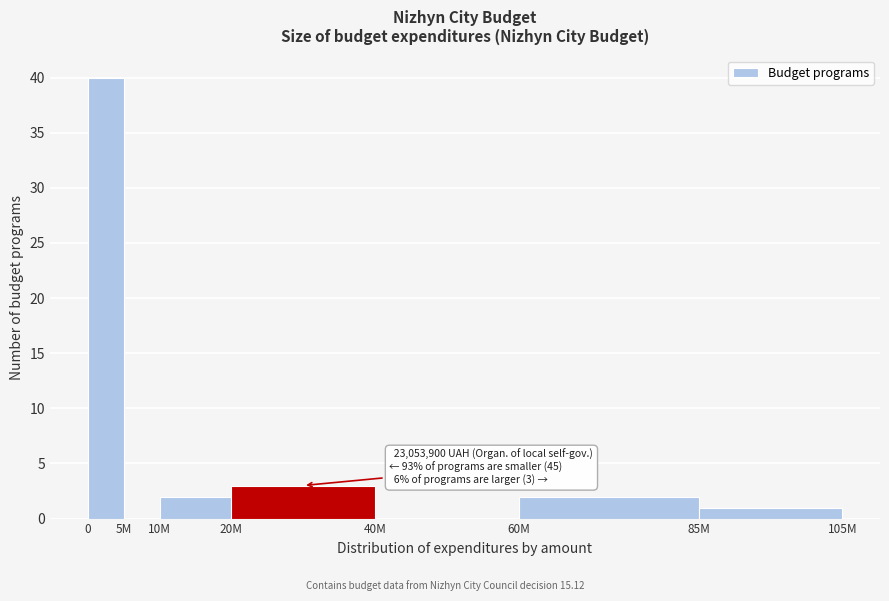

Reading right to left, what are all the values shown in this chart?

85M=1	60M=2	40M=0	20M=3	10M=2	5M=0	0=40